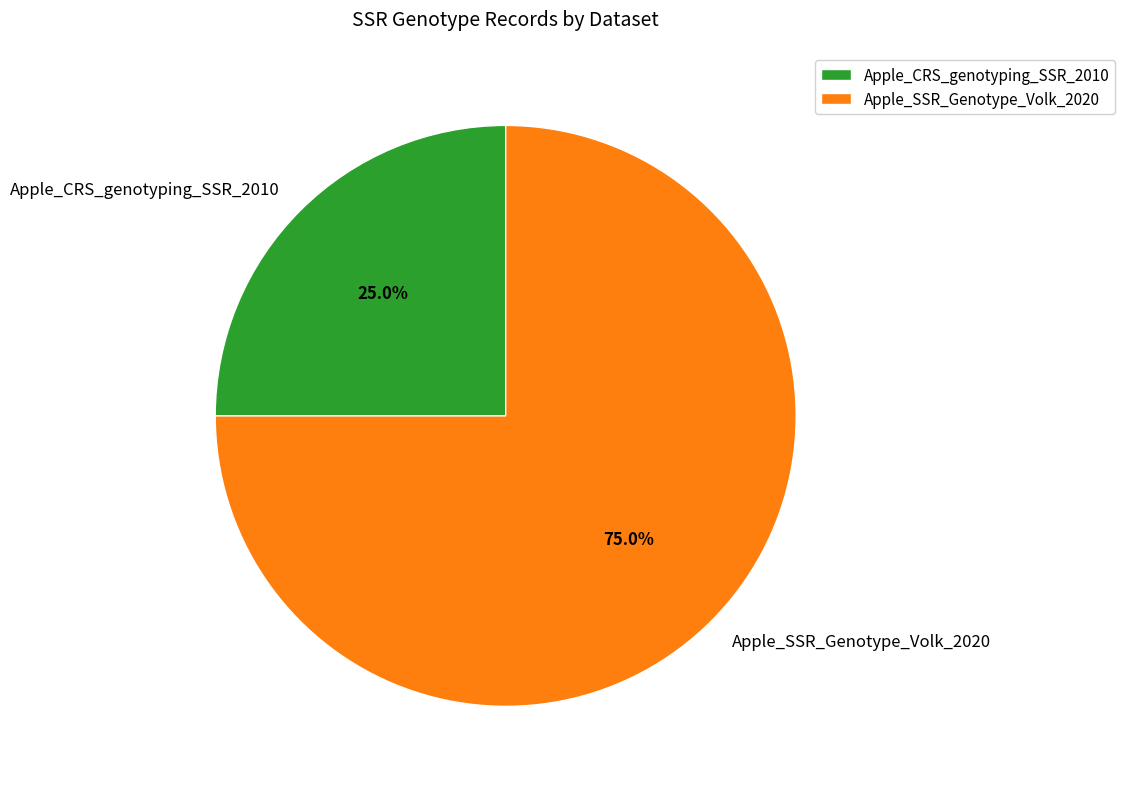

True or false: Apple_CRS_genotyping_SSR_2010 accounts for 25% of the total.

True